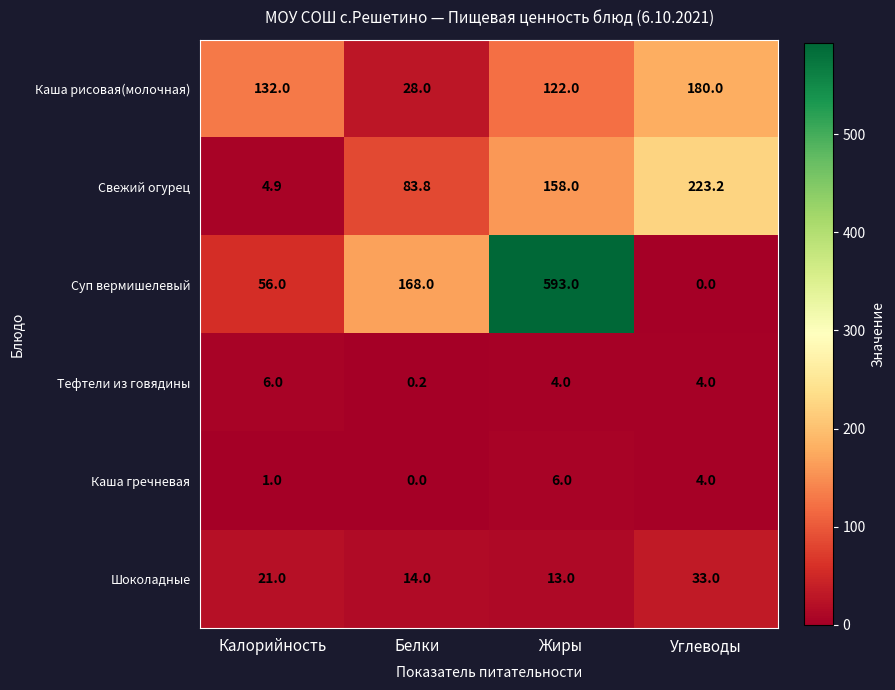

What is the total value across all series at Белки?

294.0